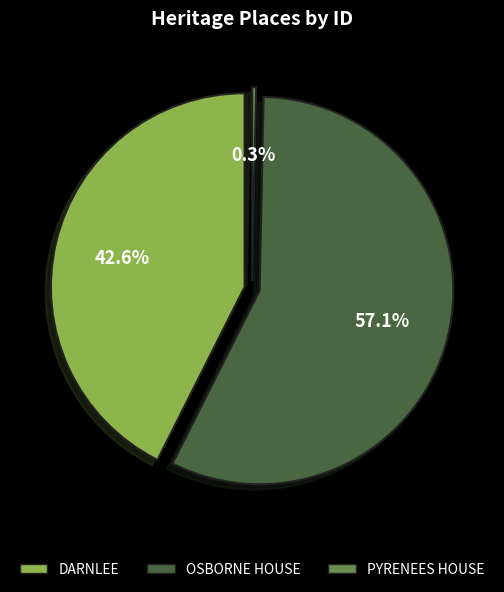

To the nearest percent, what is the difference between the largest and smallest slice percentages?

57%